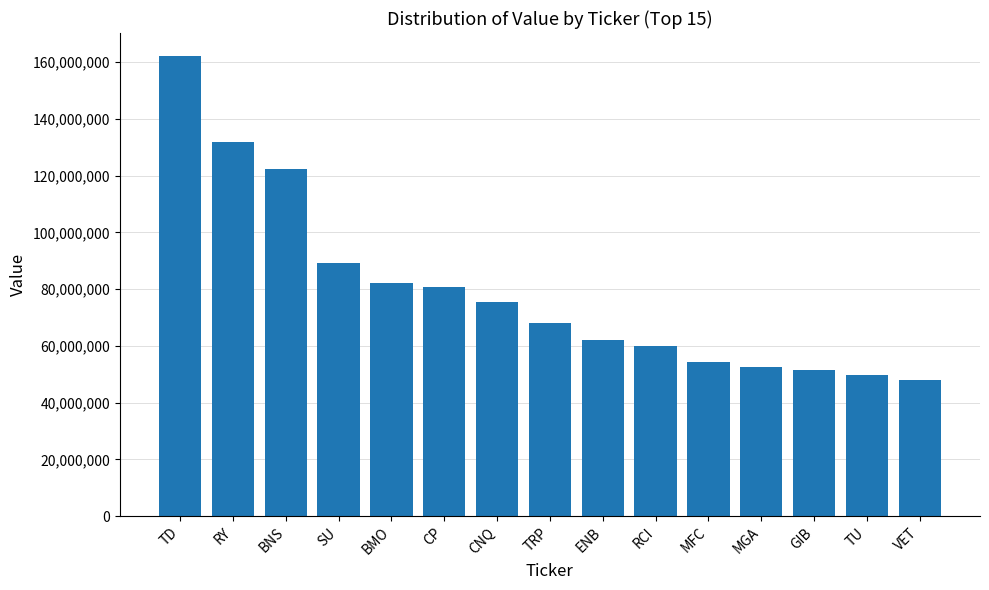

What is the sum of all values?

1190147000